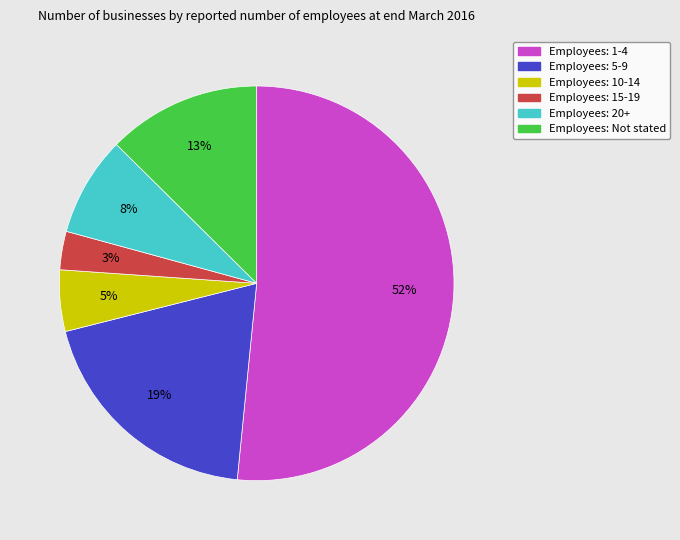

How many segments does this pie chart have?

6